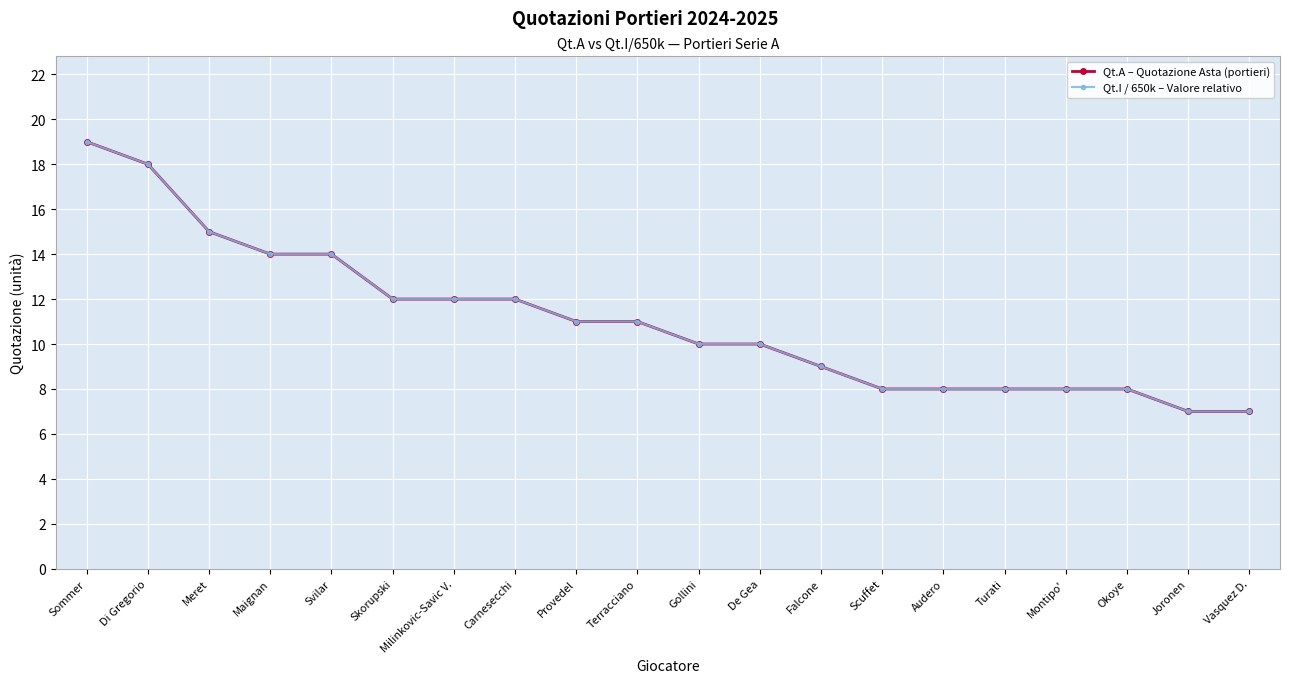

What are all the series names shown in the legend?

Qt.A – Quotazione Asta (portieri), Qt.I / 650k – Valore relativo